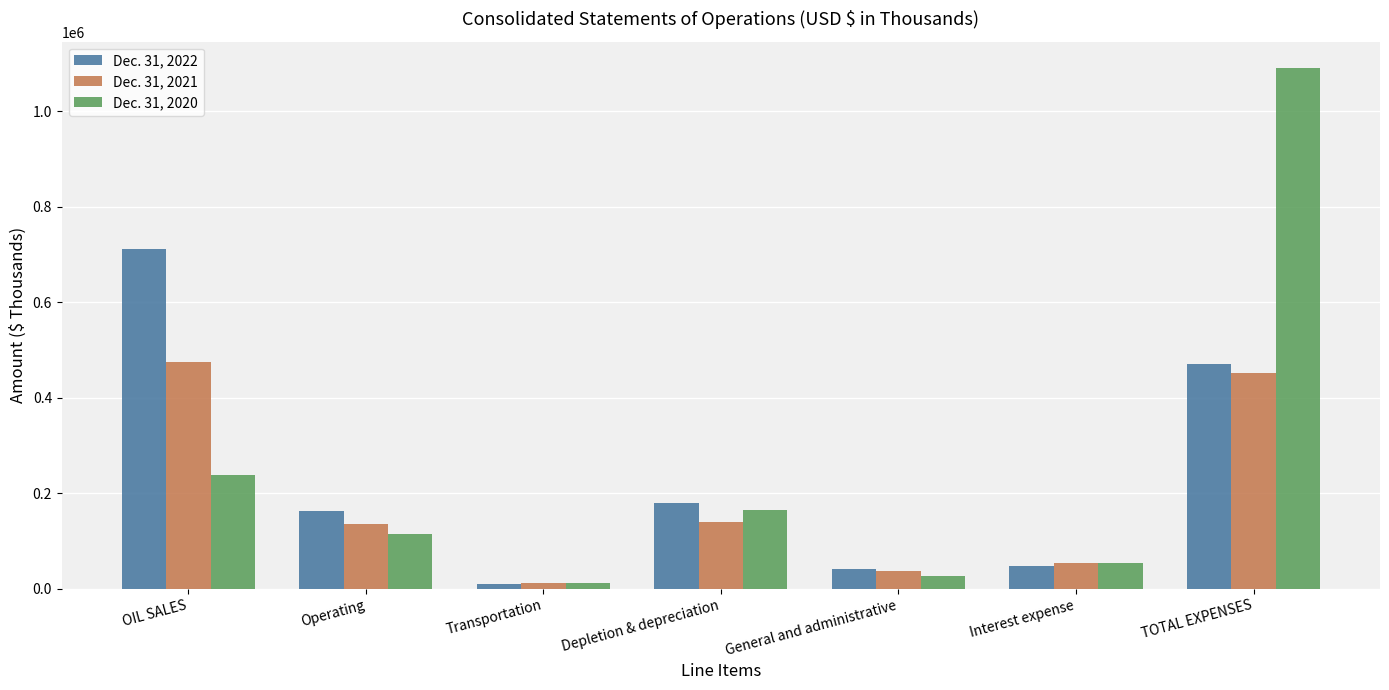

What position from the right is Transportation?

5